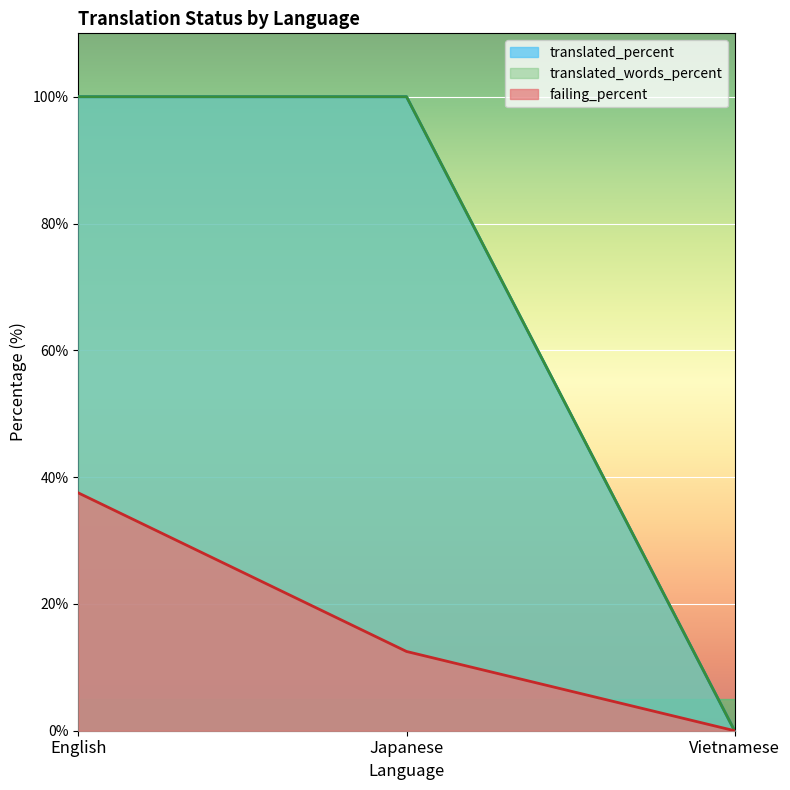

What is the difference between the highest and lowest values at Japanese?

87.5